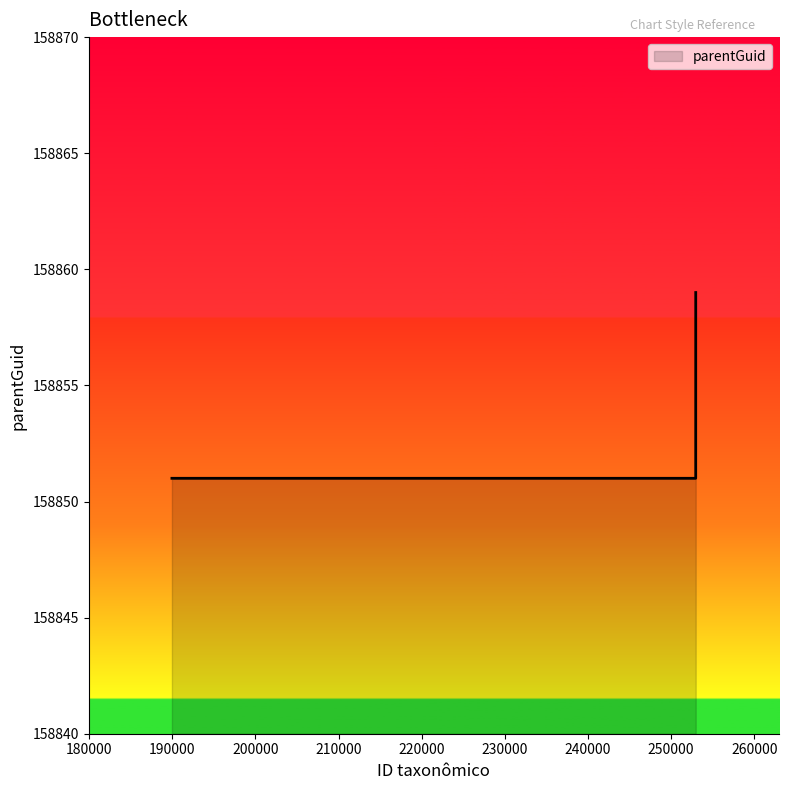

Reading left to right, list all the values displayed in this chart.

158851	158851	158859